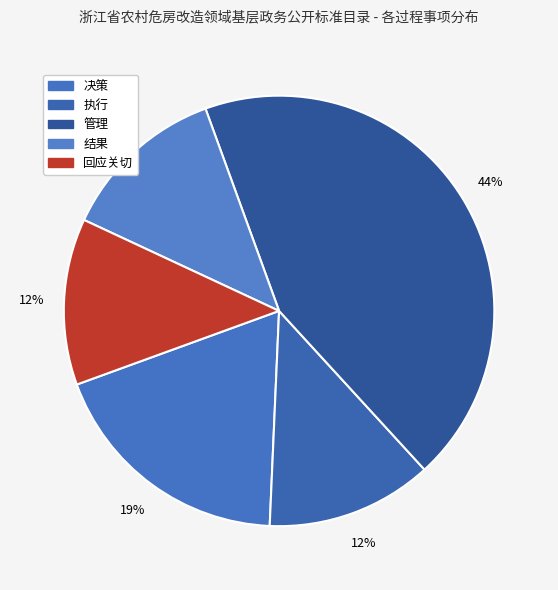

Count the number of slices in the pie.

5